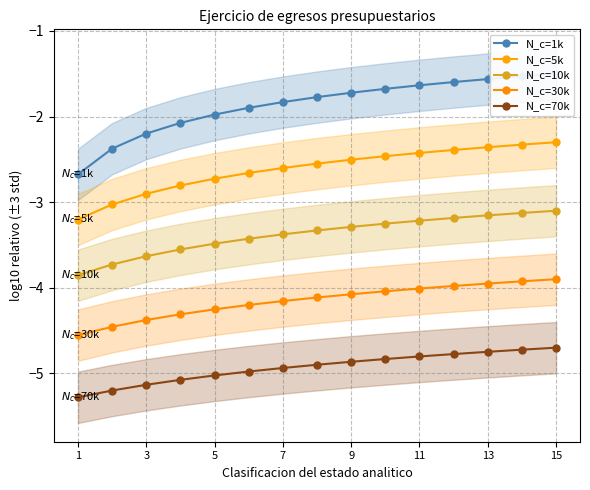

True or false: N_c=10k and N_c=70k intersect in this chart.

False